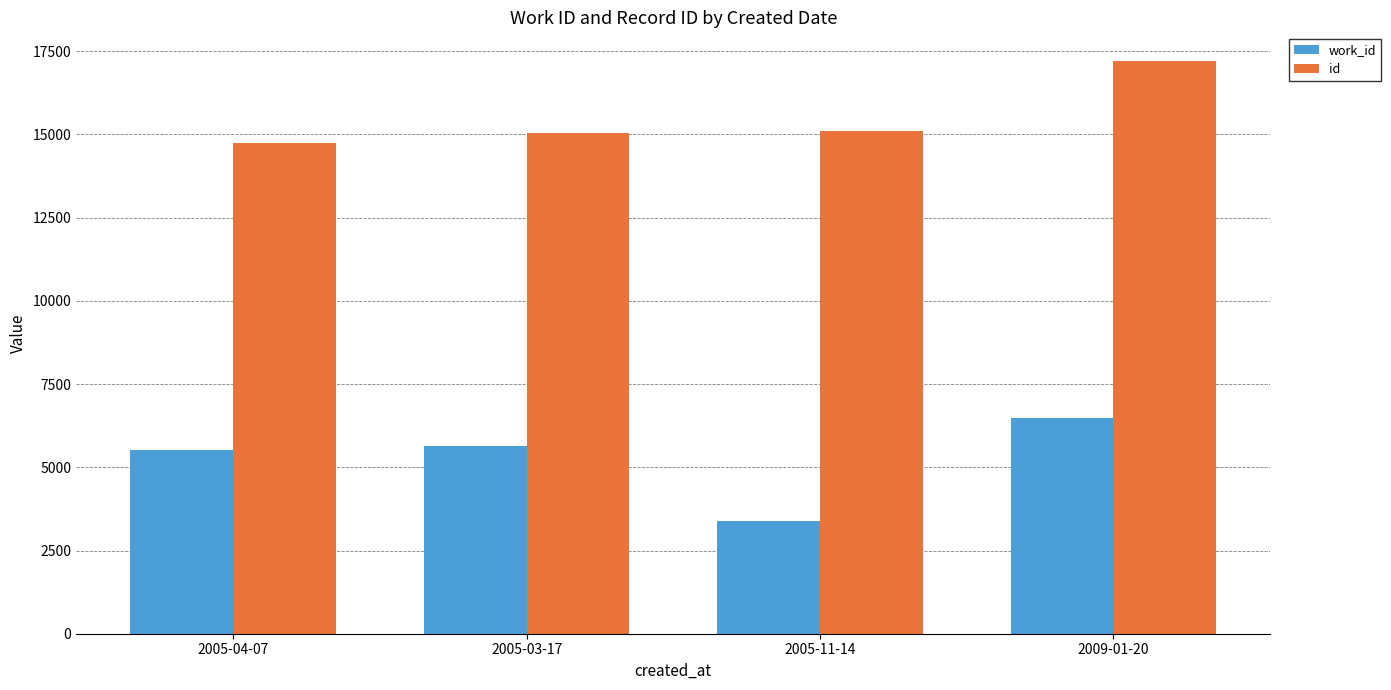

At which category does the chart reach its minimum across all series?

2005-11-14